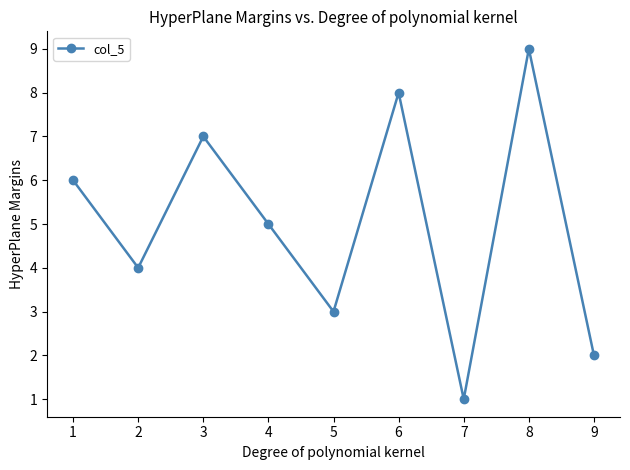

Does the chart have visible grid lines?

No